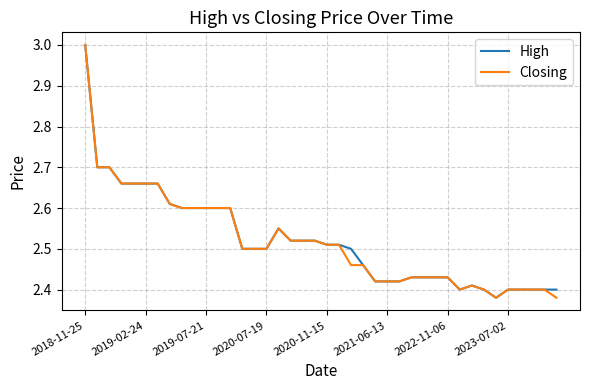

What is the maximum value shown in the chart?

3.0